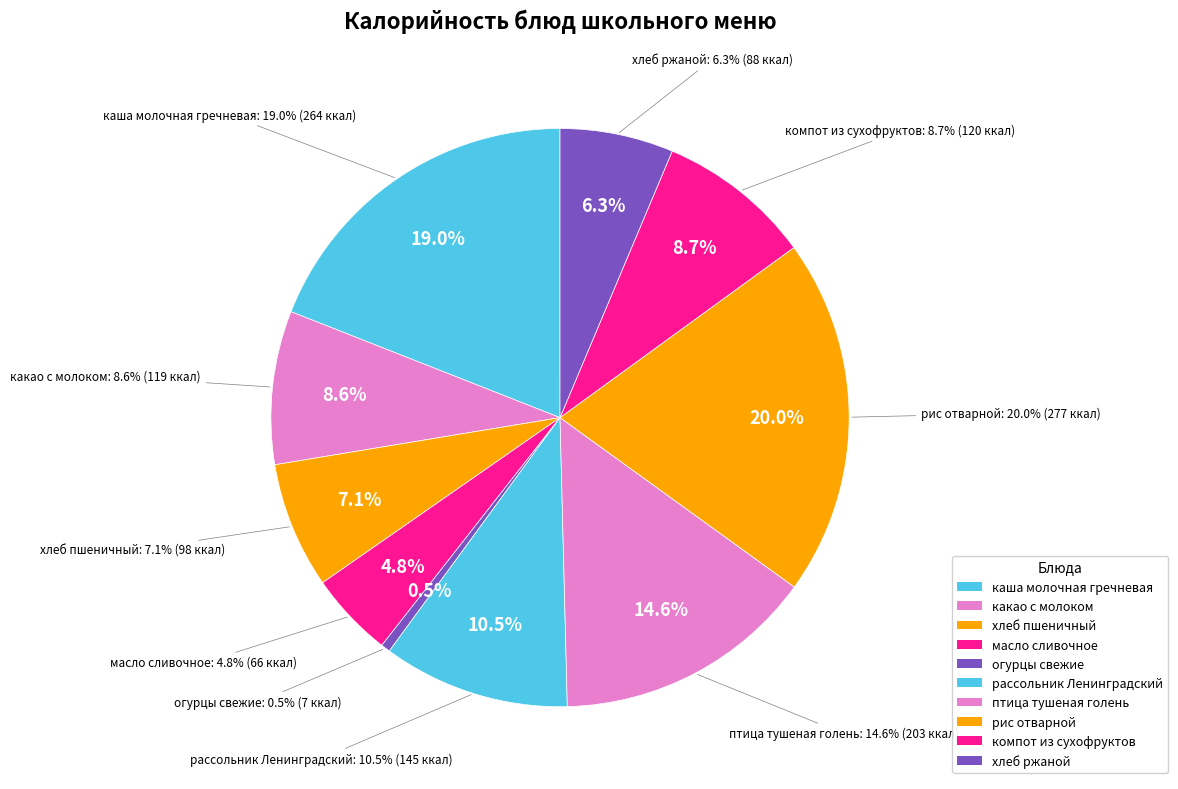

Between огурцы свежие and хлеб ржаной, which is larger?

хлеб ржаной